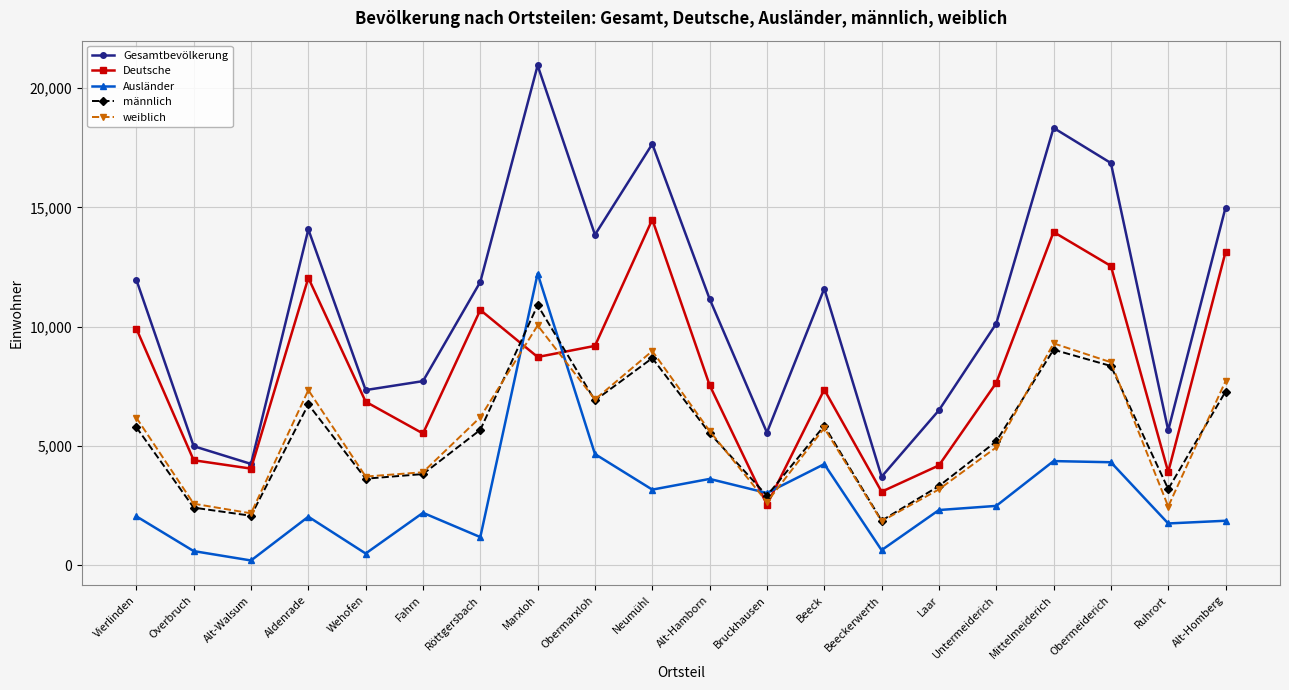

Which series has the largest total across all categories?

Gesamtbevölkerung